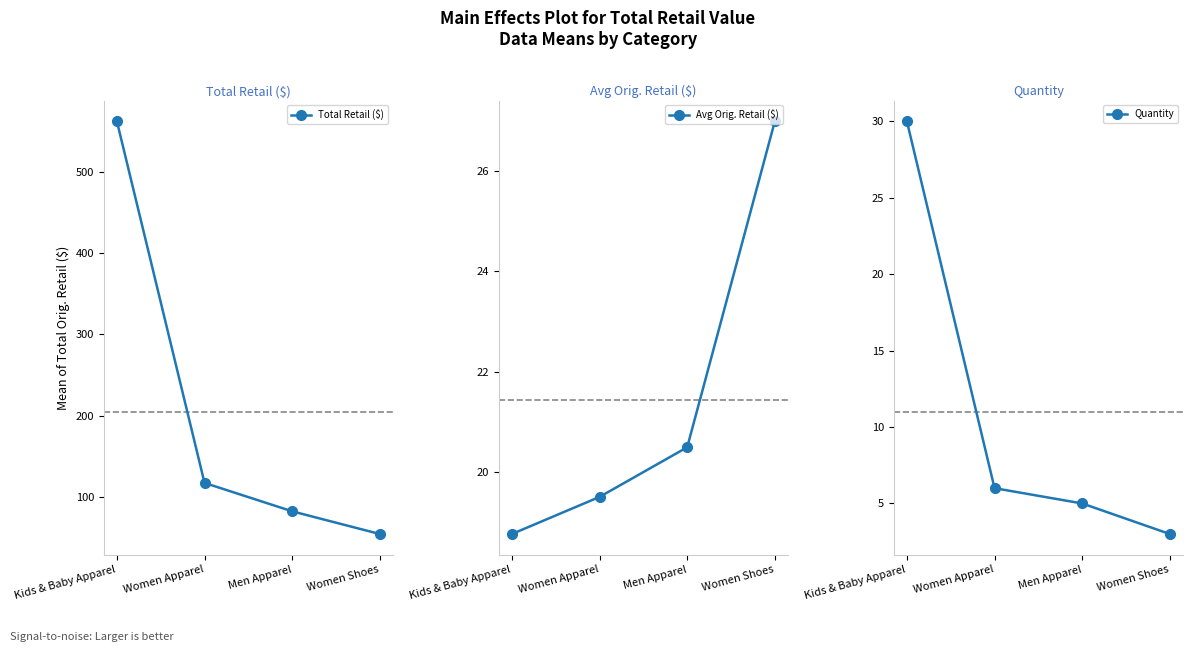

True or false: Quantity and Total Retail ($) cross at least once.

False